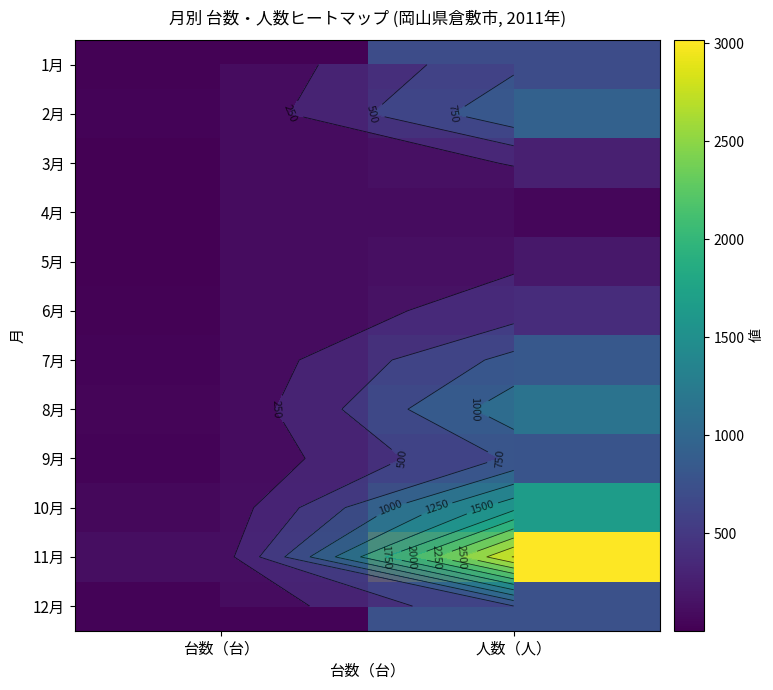

At how many categories does at least one series exceed 2212?

1